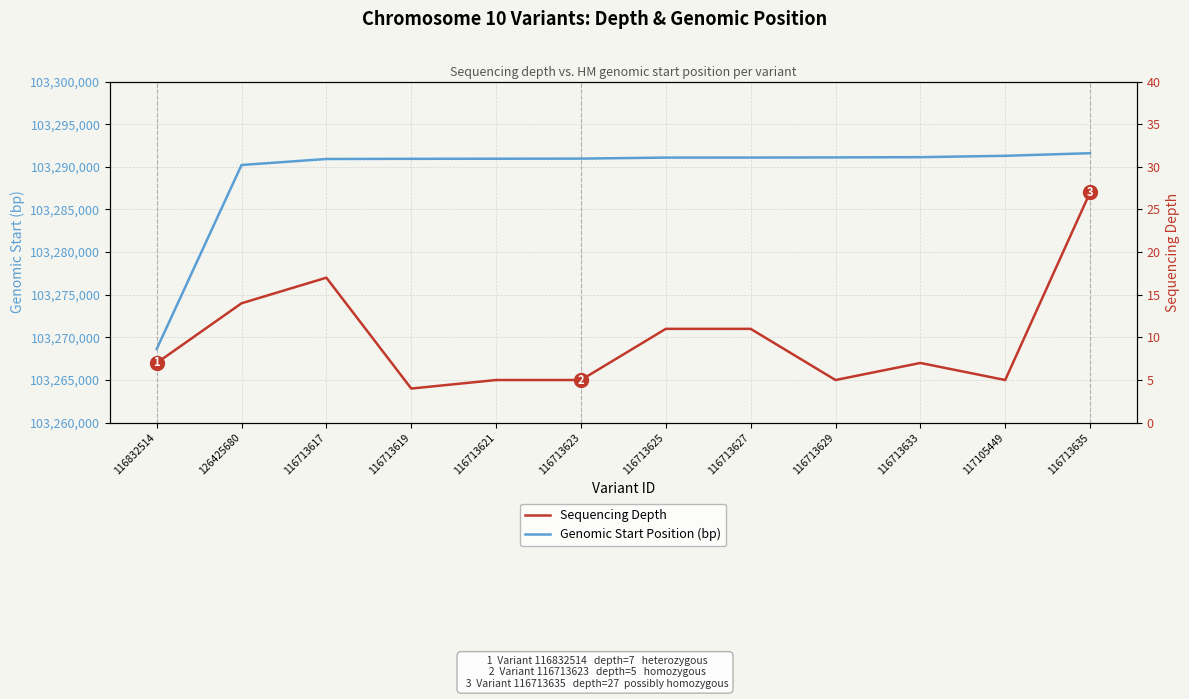

Is this an area chart (filled region under the line)?

No